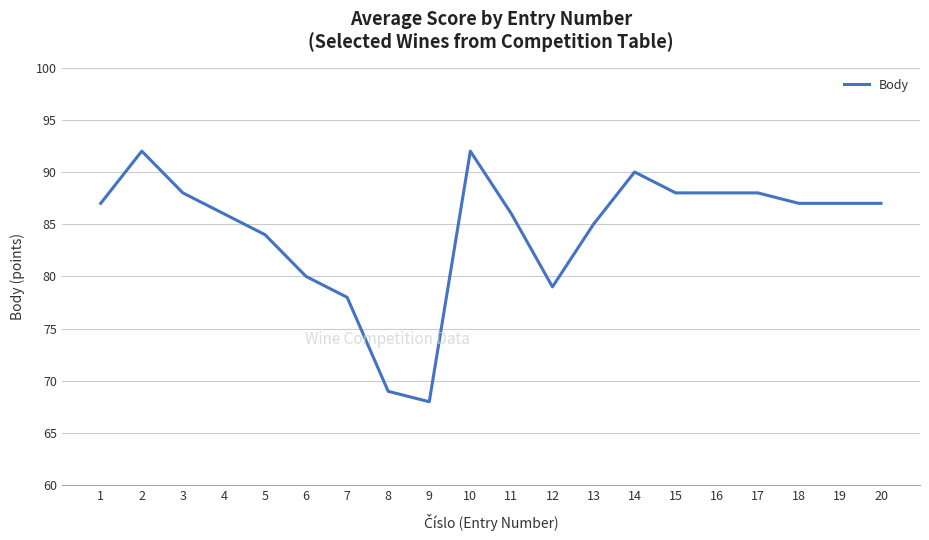

What is the smallest value displayed?

68